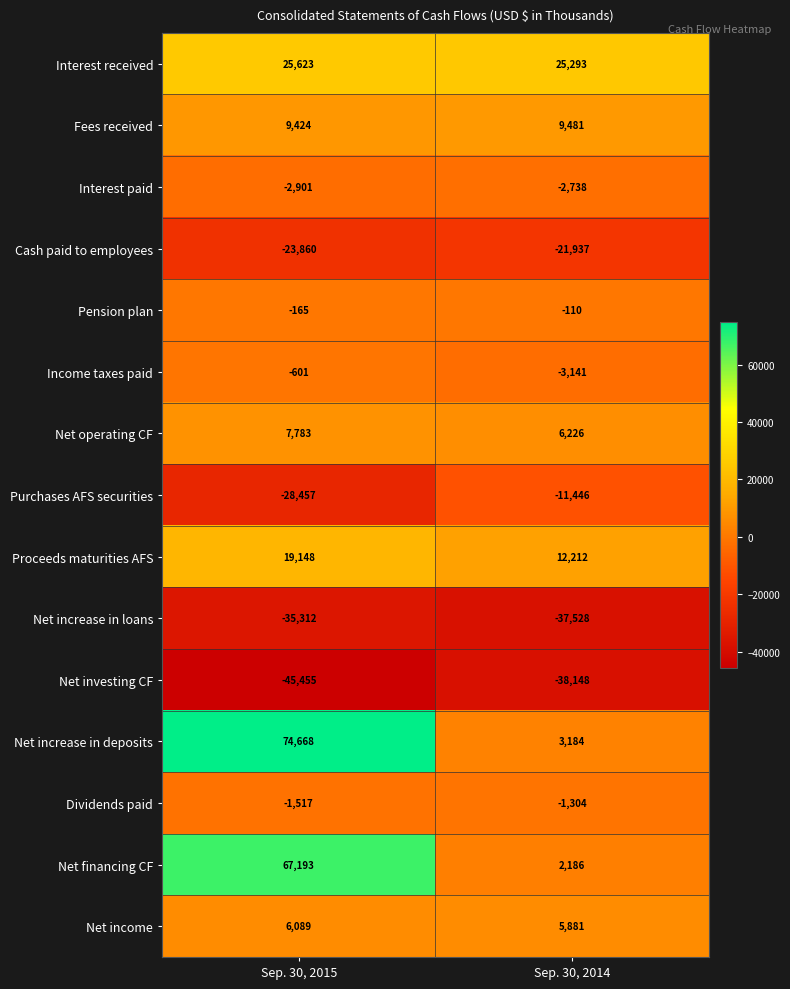

Is it true that Net increase in deposits equals 45270 at Sep. 30, 2015?

False